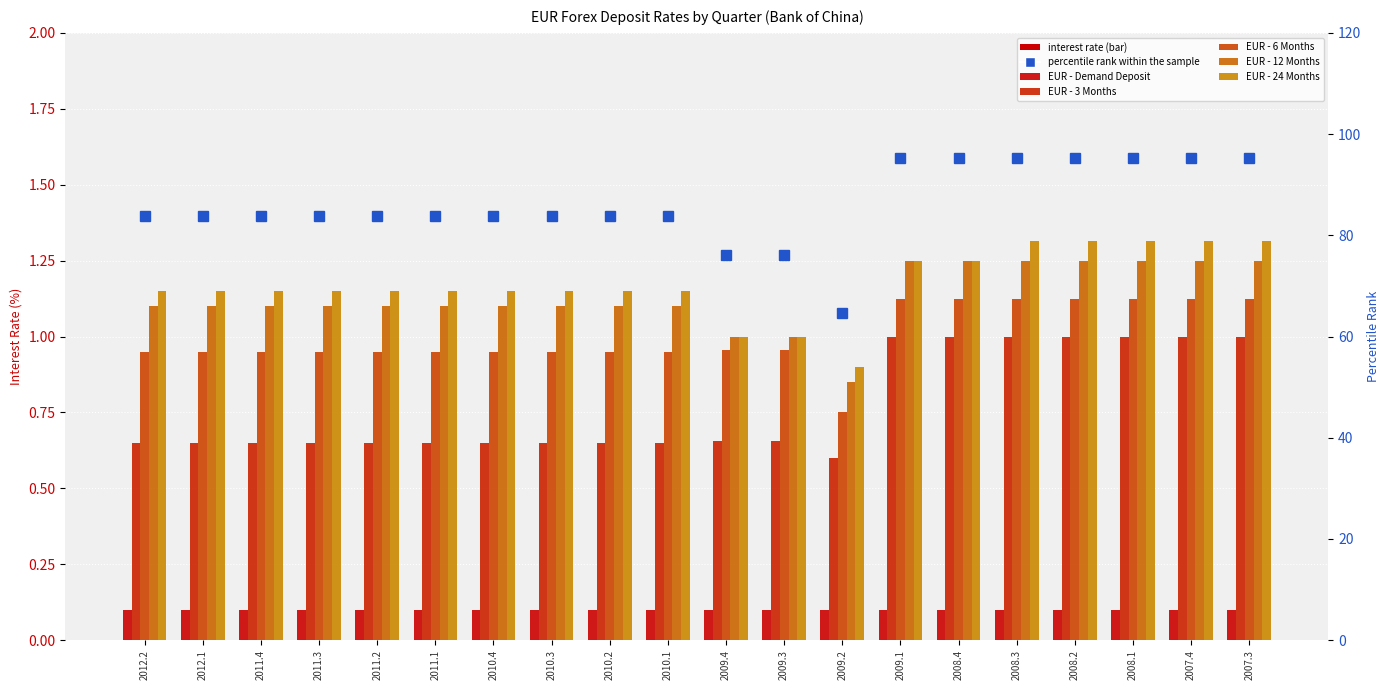

Is it true that EUR - 3 Months equals 1.0 at 2009.1?

True